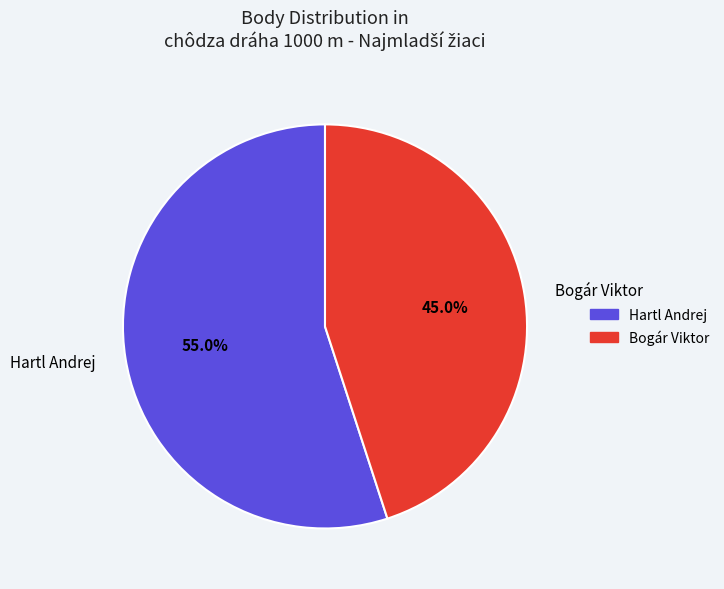

Count the number of slices in the pie.

2